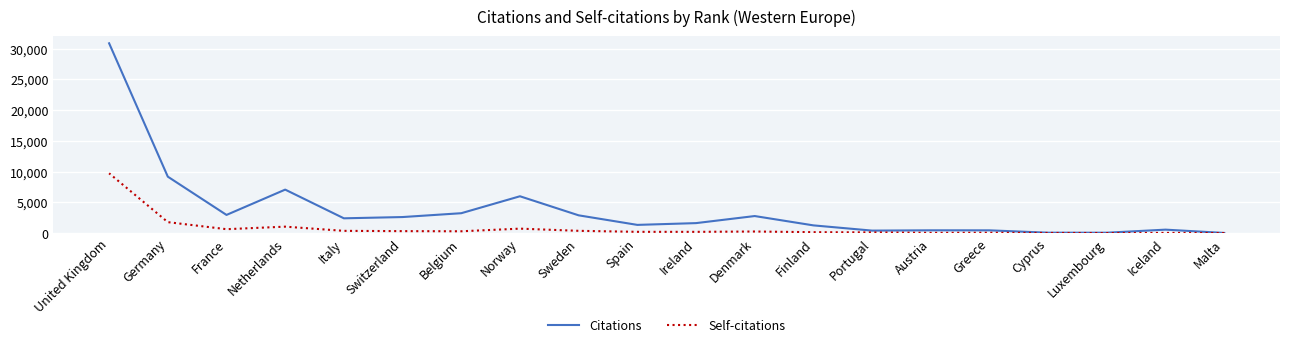

Which series has the largest total across all categories?

Citations